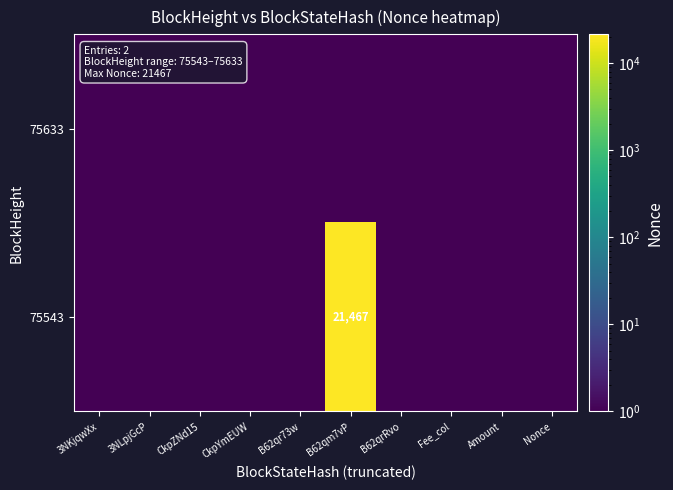

Is it true that 75543 equals 37342 at B62qm7vP?

False